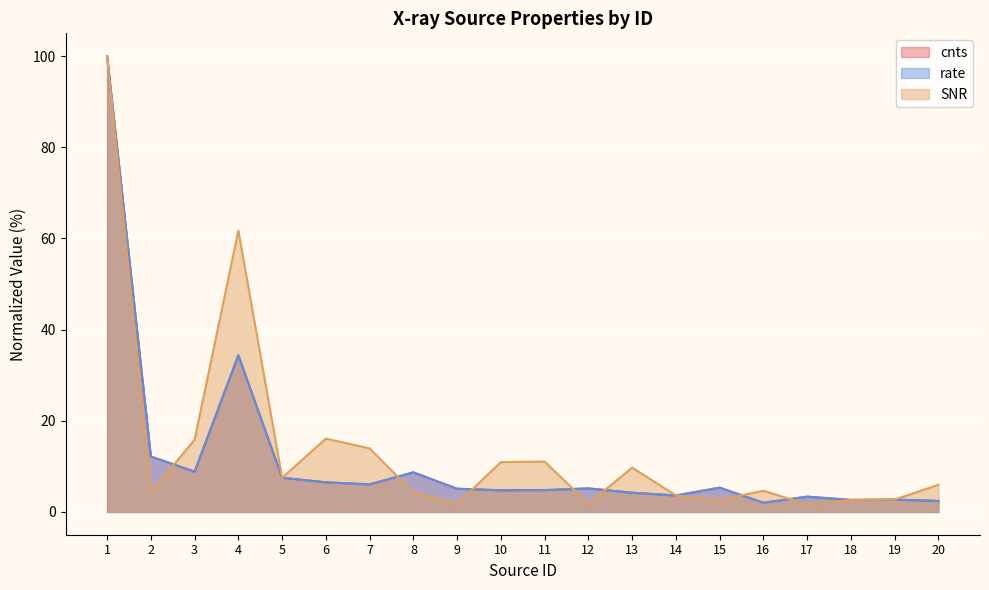

Reading left to right, transcribe all the data shown in this chart.

cnts: 1=100.0	2=12.2	3=8.8	4=34.4	5=7.5	6=6.5	7=6.0	8=8.7	9=5.1	10=4.7	11=4.8	12=5.2	13=4.2	14=3.6	15=5.3	16=2.0	17=3.4	18=2.6	19=2.7	20=2.4
rate: 1=100.0	2=12.2	3=8.8	4=34.4	5=7.5	6=6.5	7=6.0	8=8.7	9=5.1	10=4.7	11=4.8	12=5.2	13=4.2	14=3.6	15=5.3	16=2.0	17=3.4	18=2.6	19=2.7	20=2.4
SNR: 1=100.0	2=4.3	3=15.9	4=61.7	5=7.5	6=16.1	7=13.9	8=4.3	9=1.8	10=10.9	11=11.0	12=1.8	13=9.7	14=3.6	15=2.6	16=4.7	17=1.6	18=2.6	19=2.7	20=6.0